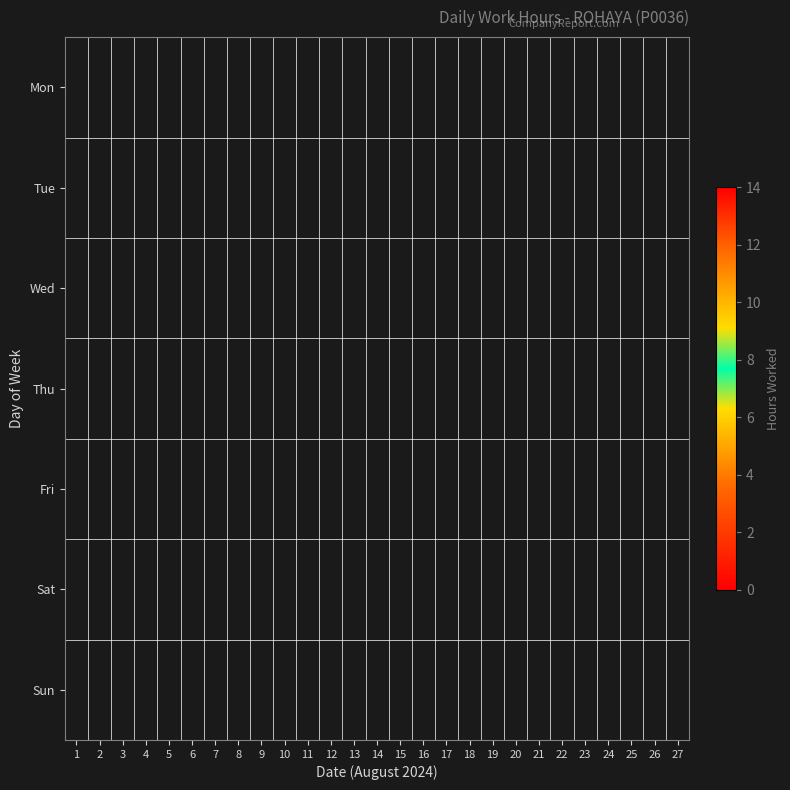

Rank the series at 11 from lowest to highest value.

Mon, Tue, Wed, Thu, Fri, Sat, Sun